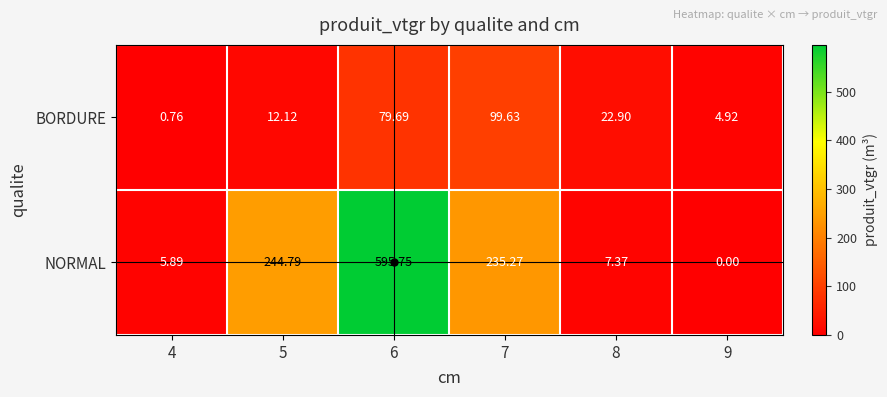

Which series has the widest spread of values?

NORMAL